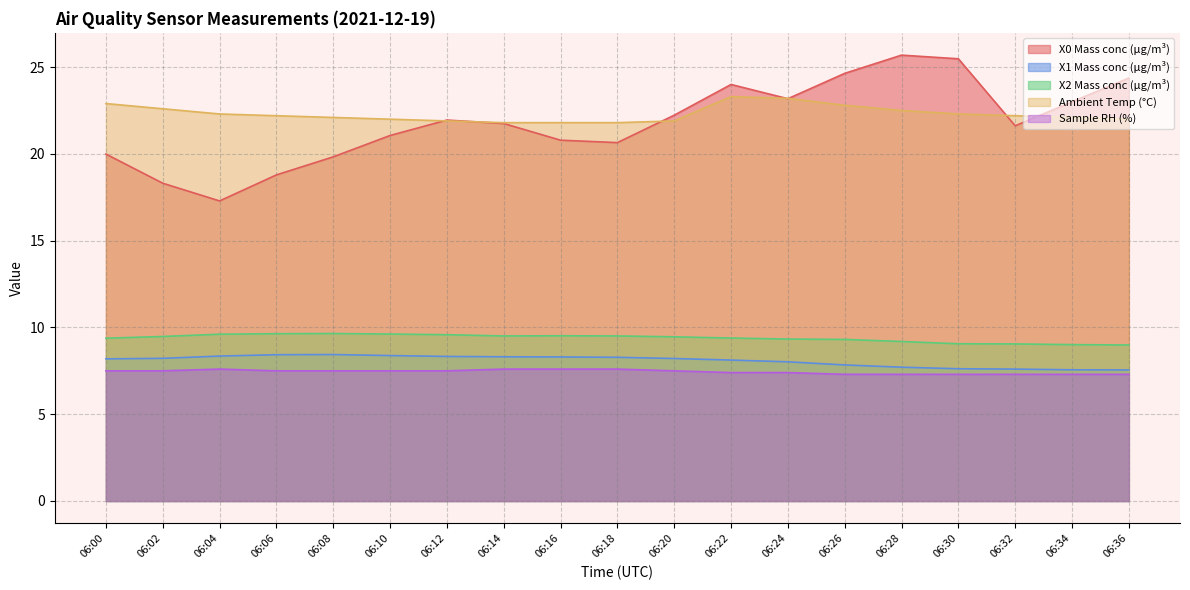

How many lines are shown in the chart?

5